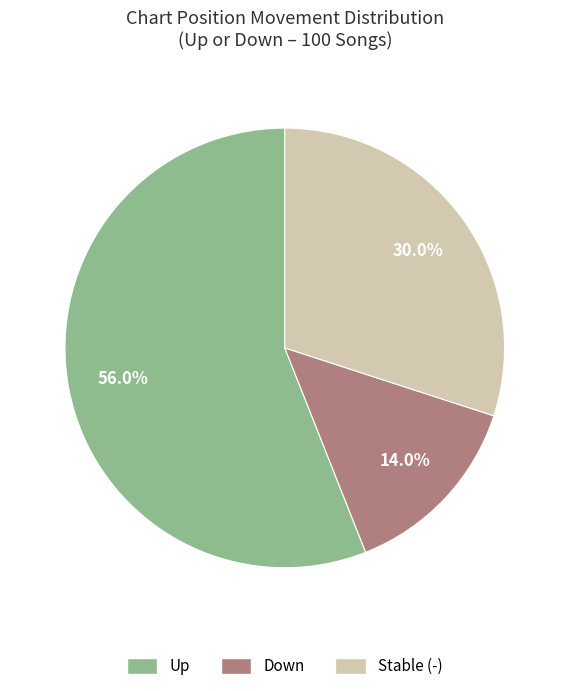

How many slices are in this pie chart?

3